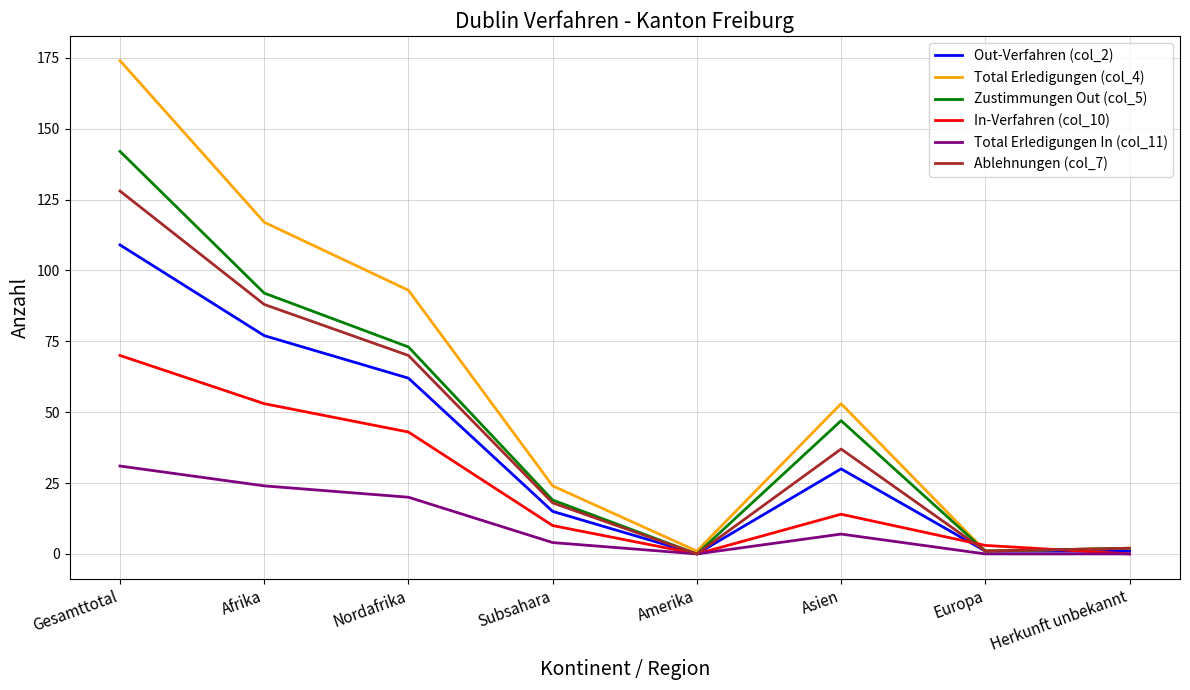

The value of Total Erledigungen In (col_11) at Amerika is 0. True or false?

True